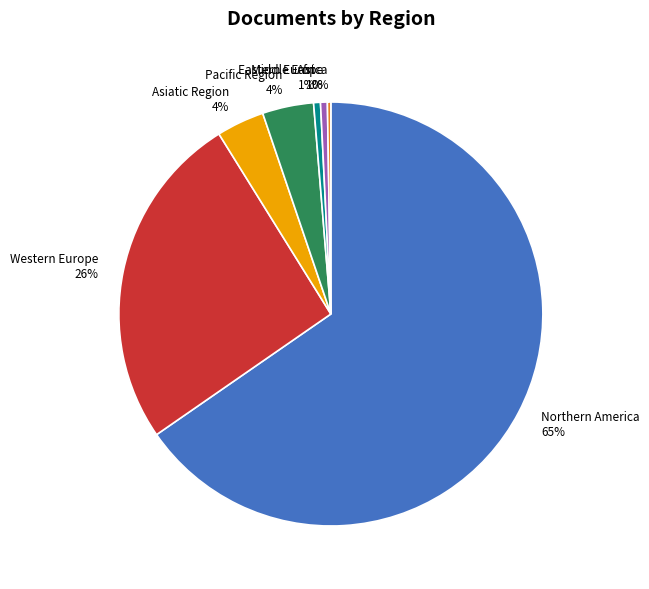

What is the largest slice in the pie chart?

Northern America